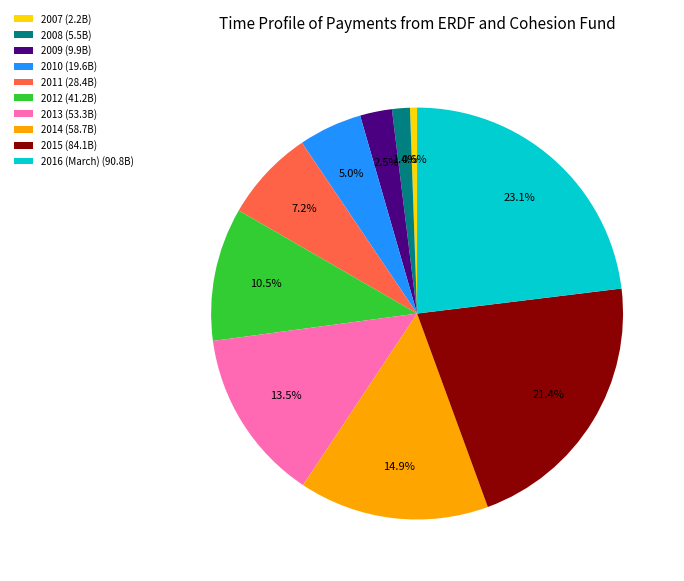

Which slice is the largest?

2016 (March)